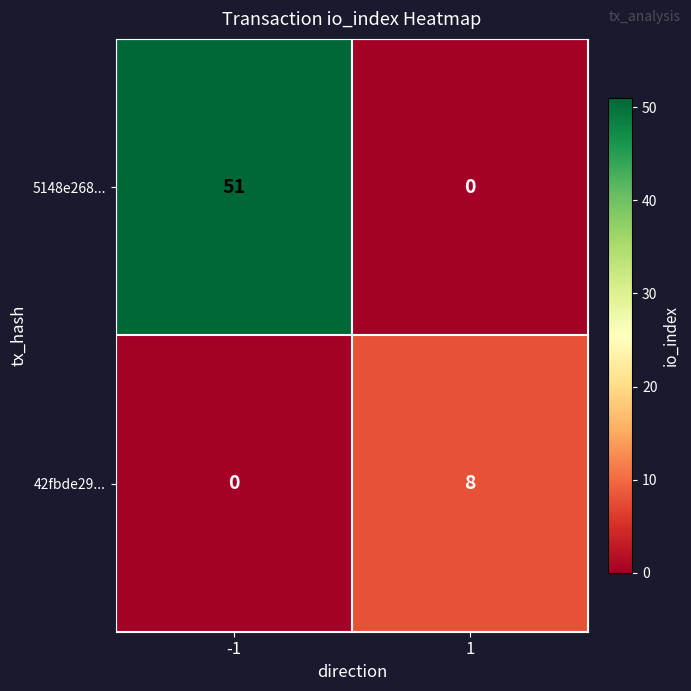

Rank the series by their maximum value, from highest to lowest.

5148e268..., 42fbde29...